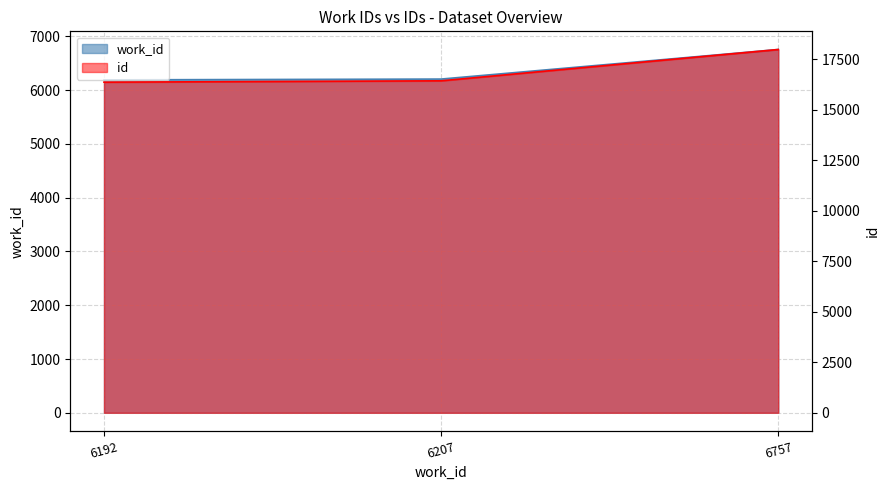

At which label is id closest to 17179?

6207